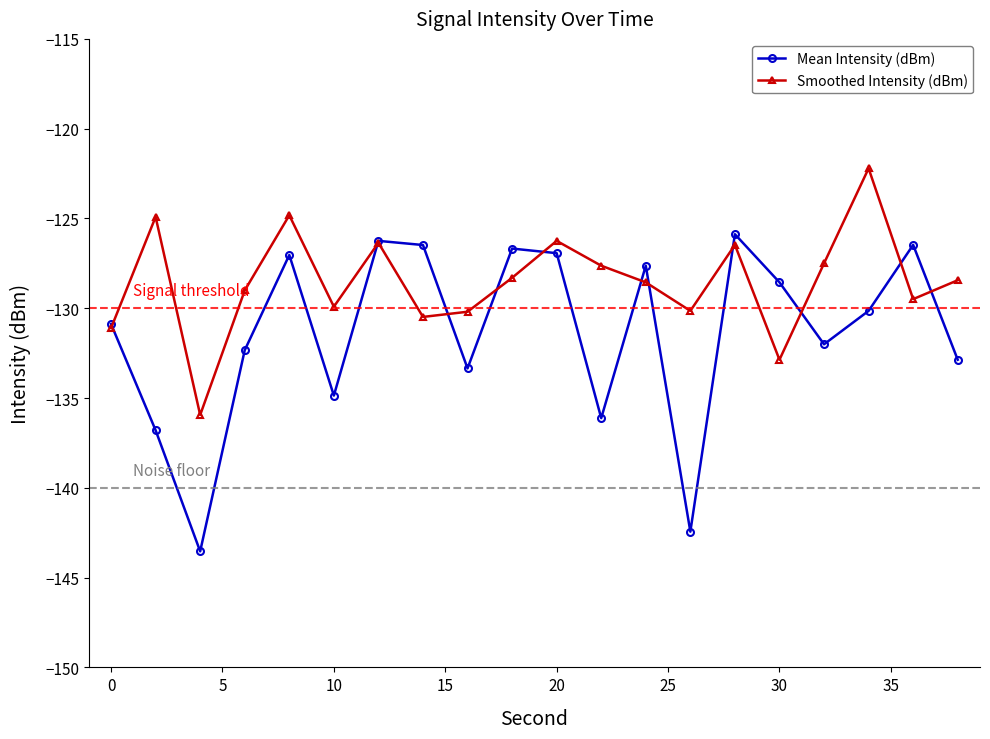

List the series in order of their overall mean, lowest first.

Mean Intensity (dBm), Smoothed Intensity (dBm)